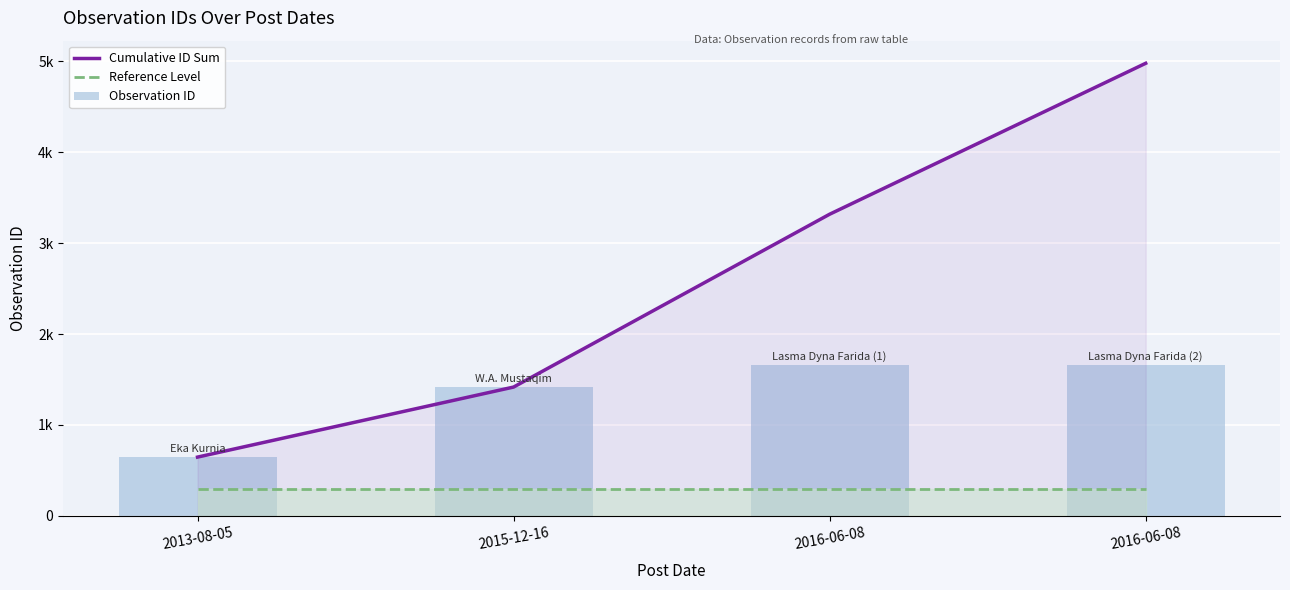

Reading left to right, what are all the values shown in this chart?

Cumulative ID Sum: 647	1417	3317	4976
Reference Level: 300	300	300	300
Observation ID: 647	1417	1658	1659